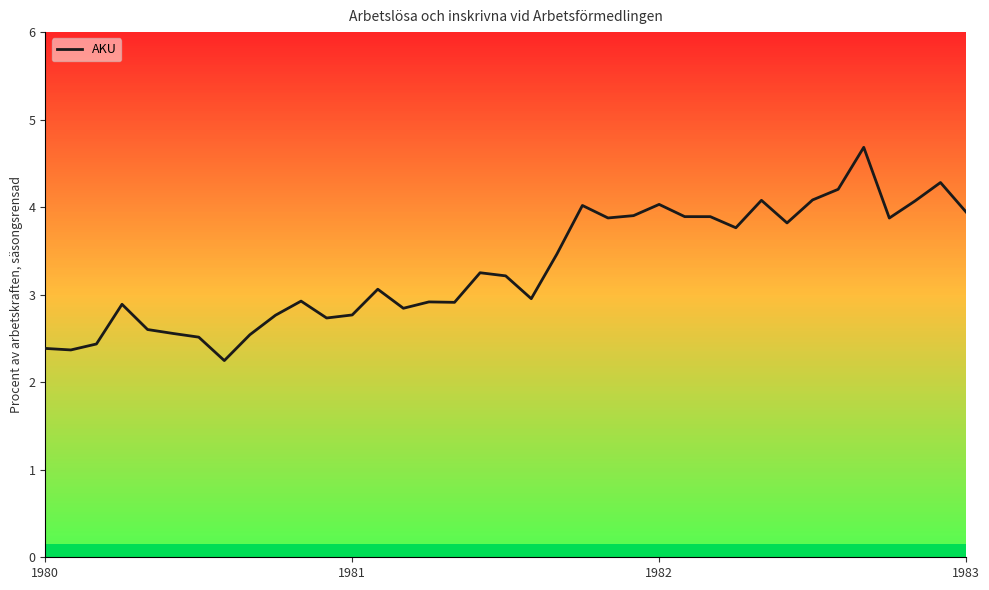

Is this an area chart (filled region under the line)?

No